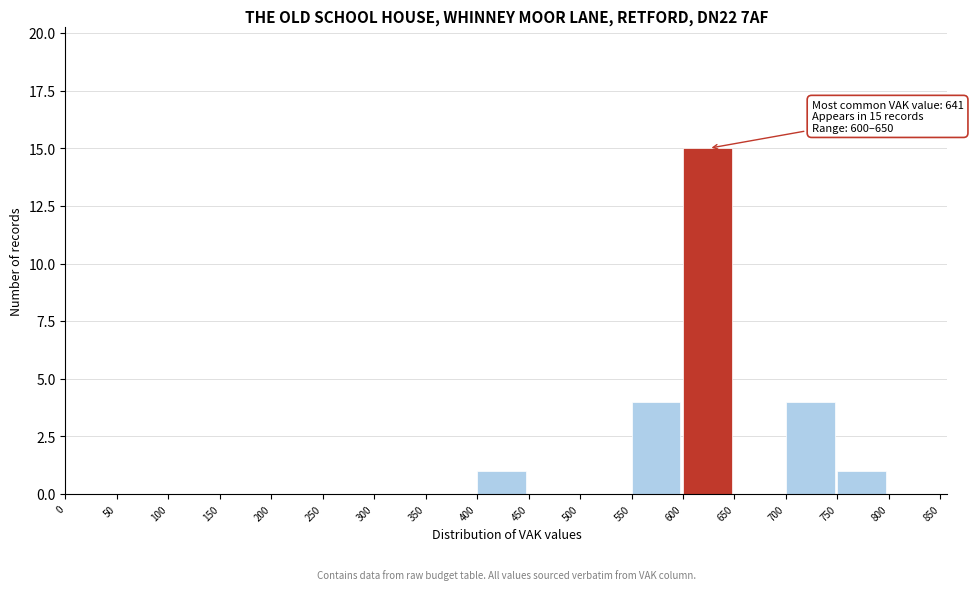

Over which range of the x-axis is the bar tallest?

600 to 650